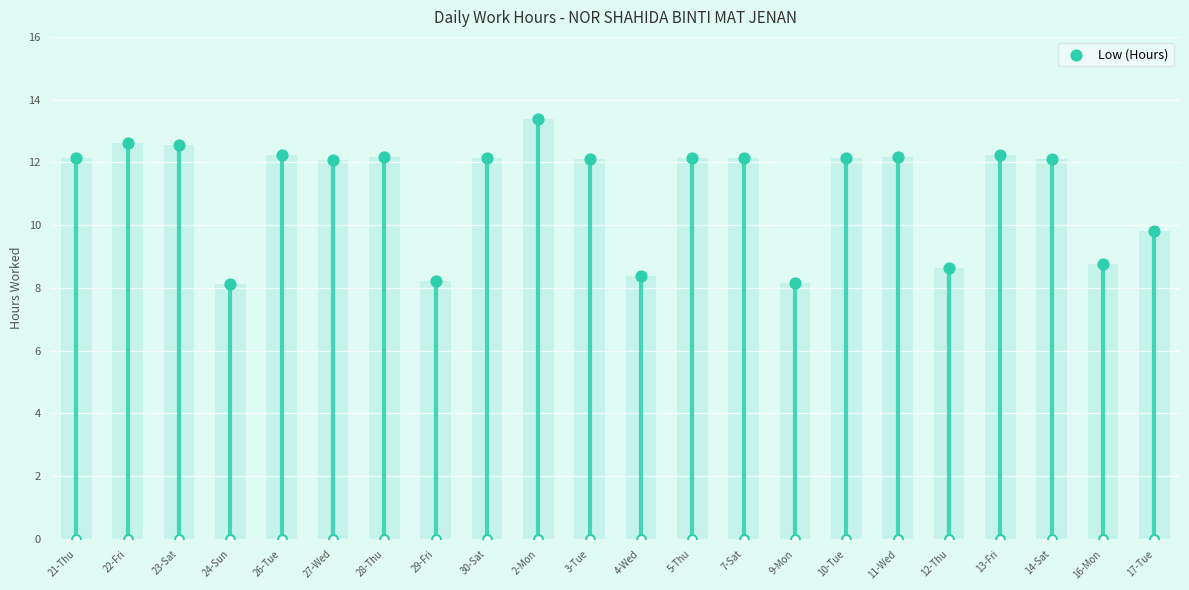

What is the change in value from 21-Thu to 26-Tue?

+0.1